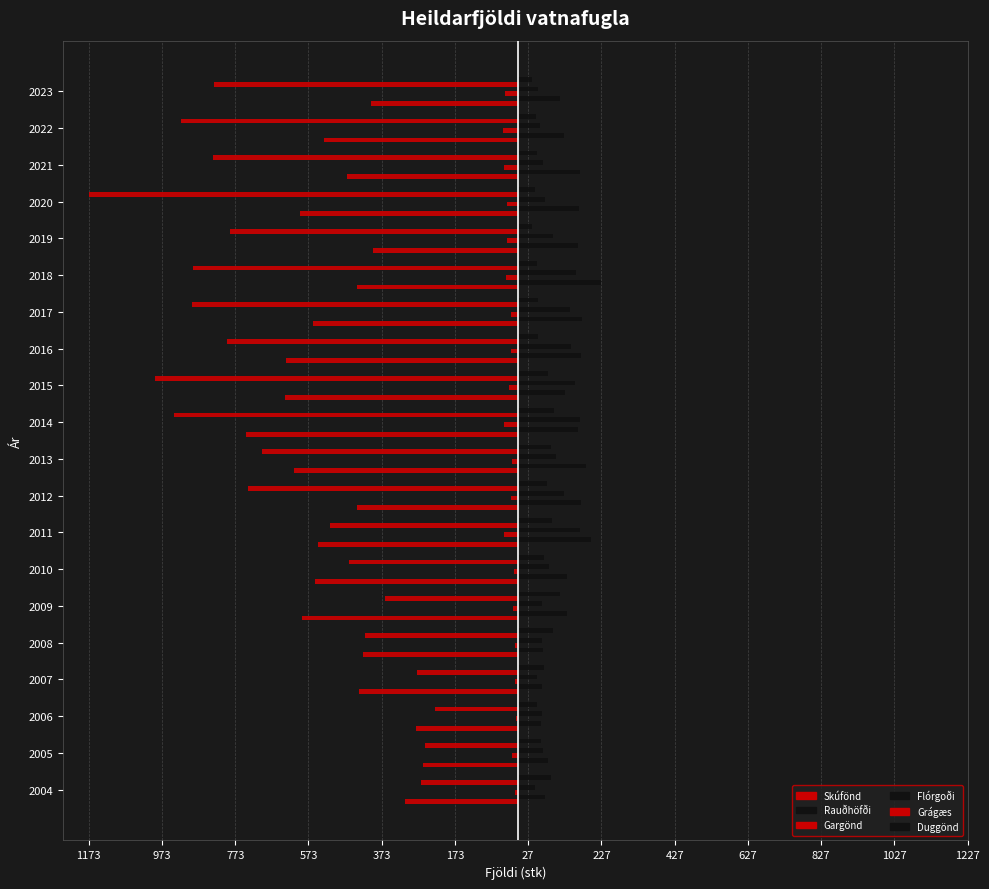

How many groups of bars are there?

20